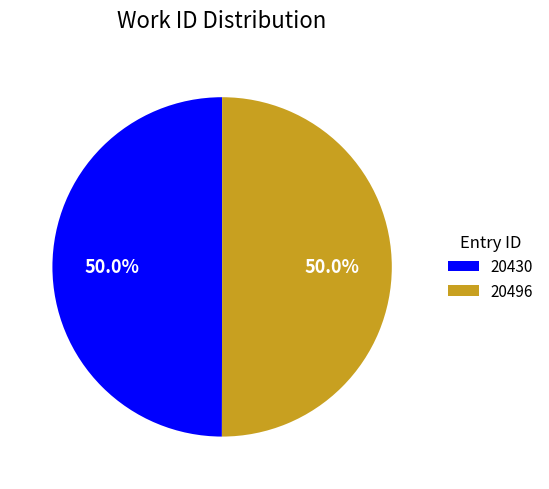

The 20430 slice represents 50% of the pie. True or false?

True